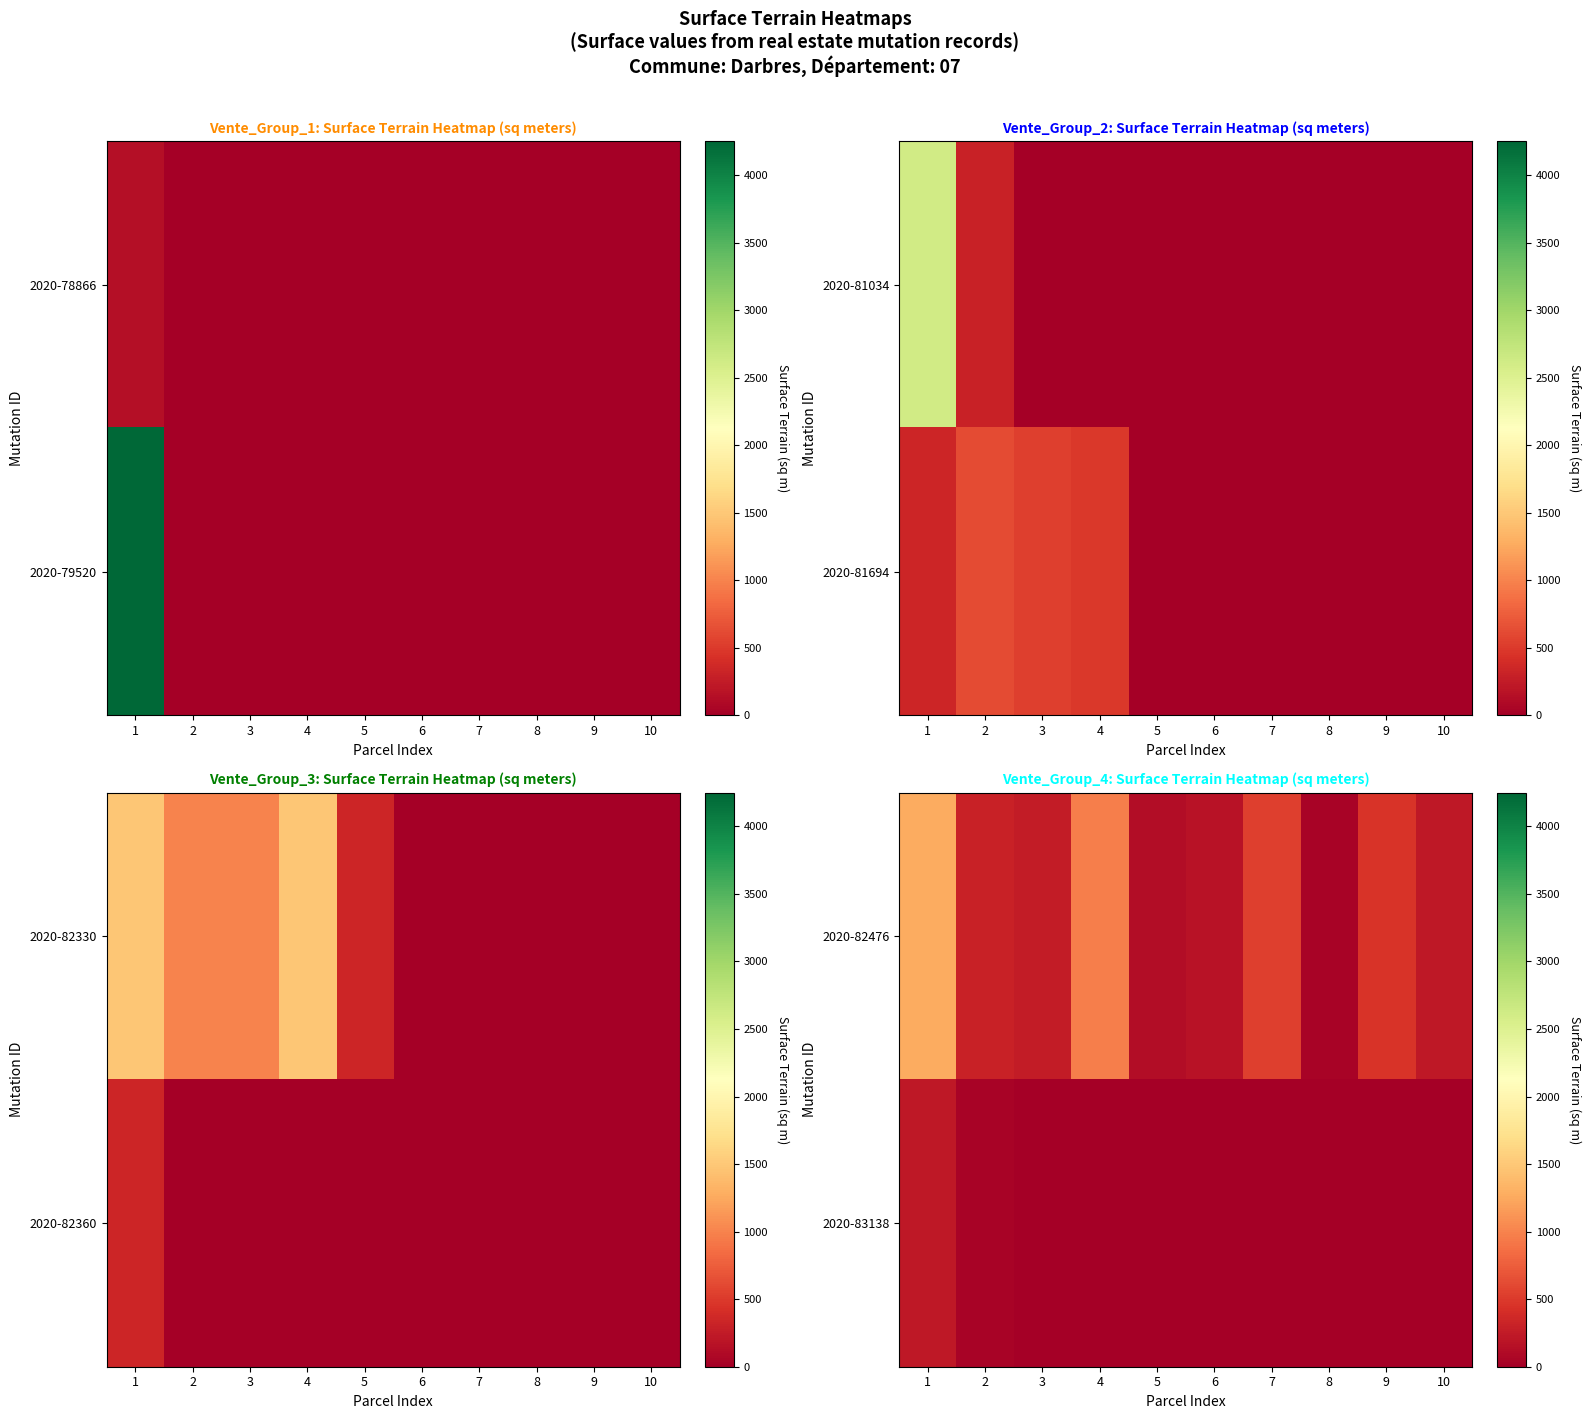

What is the spread (max minus min) of values at 1?

1037